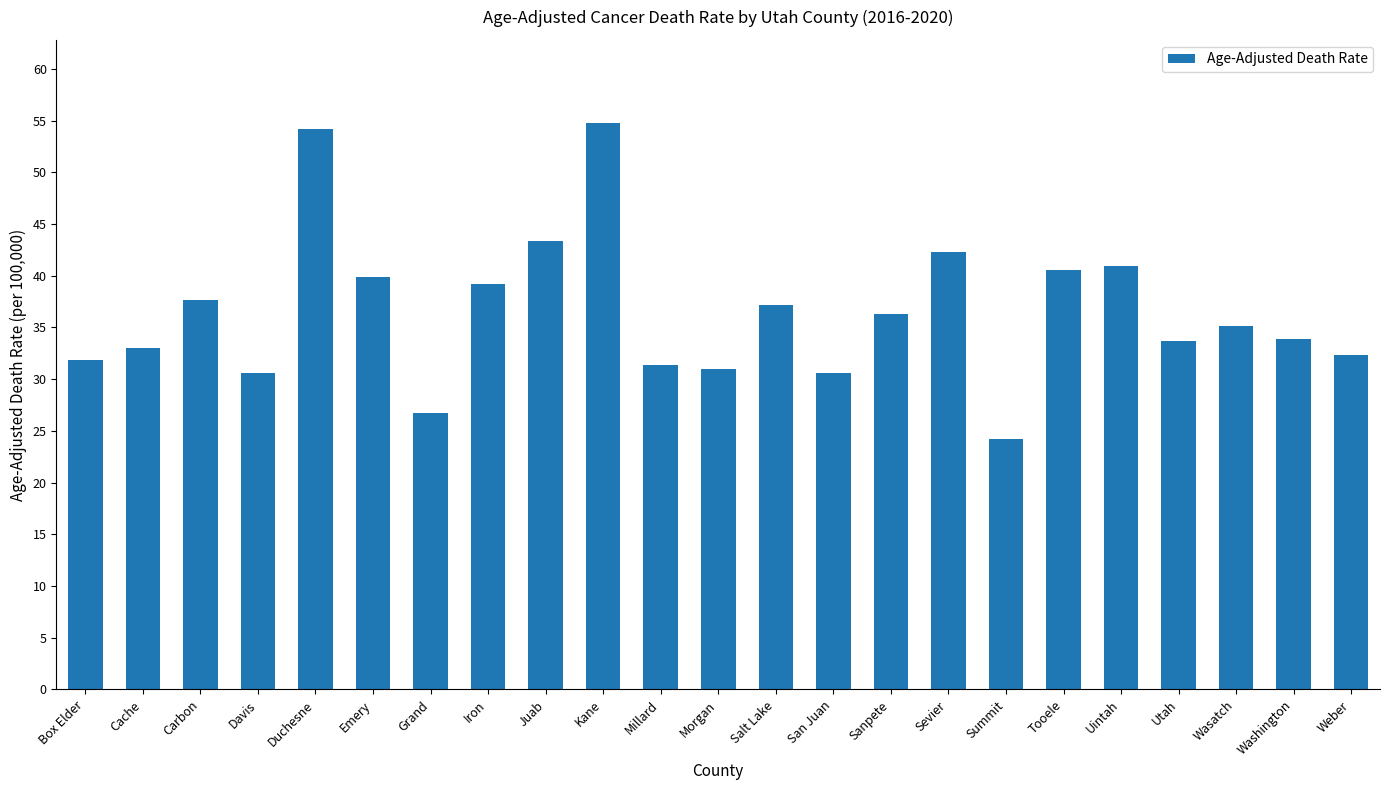

What is the change in value from Iron to Uintah?

+1.7